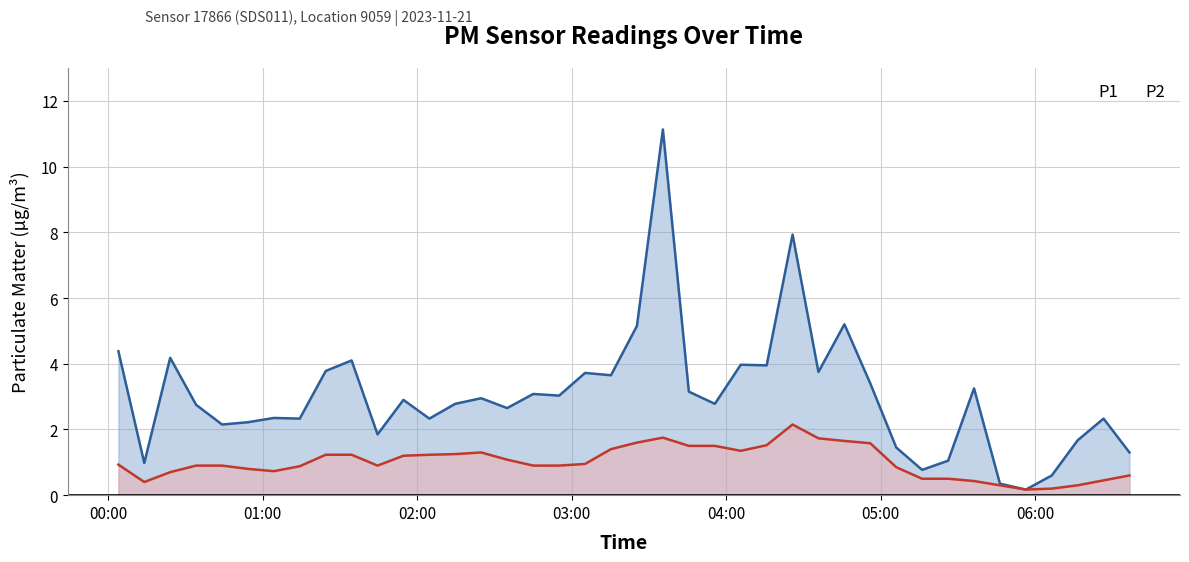

Rank the series by their maximum value, from lowest to highest.

P2, P1